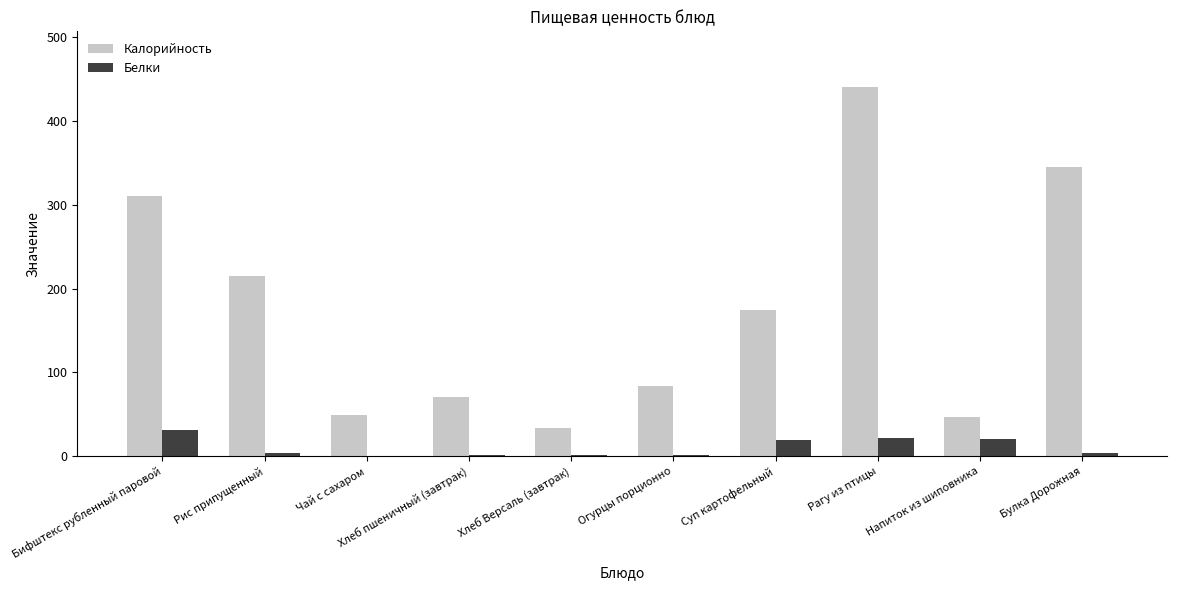

Which series has the largest total across all categories?

Калорийность